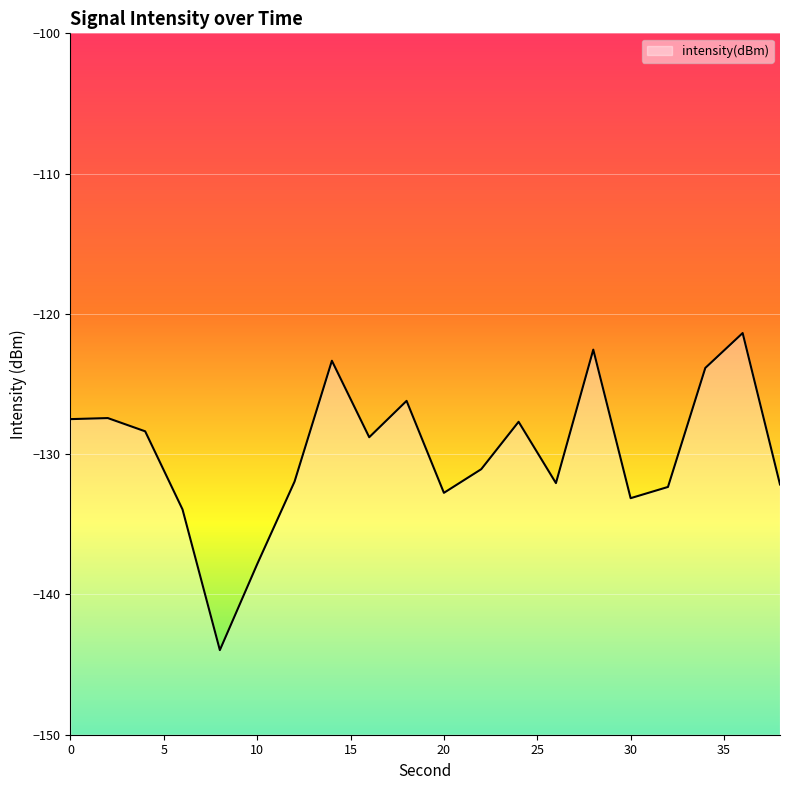

What is the sum of the values at 22 and 38?

-263.2